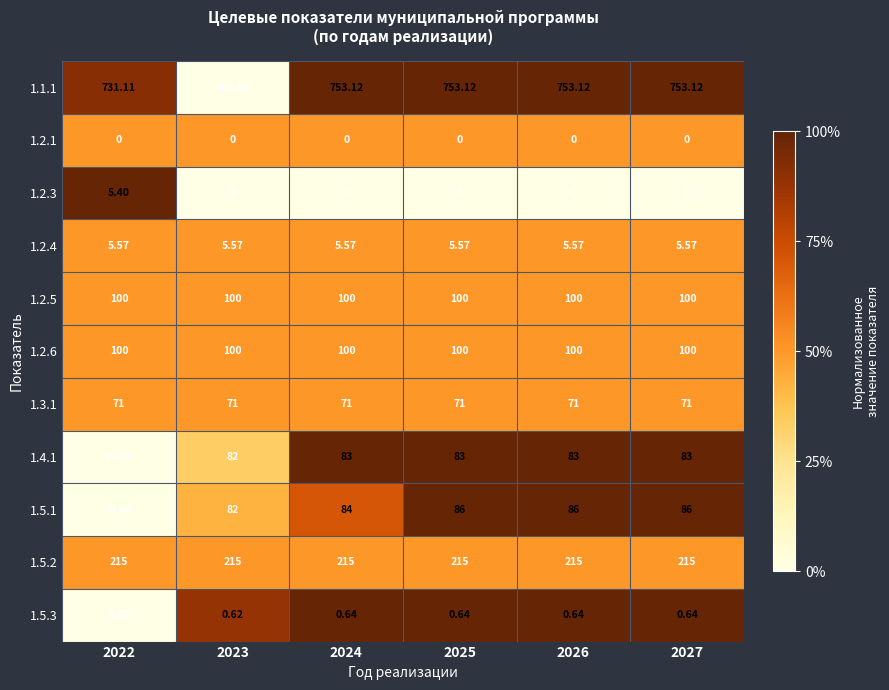

What is the total value across all series at 2026?

1414.3